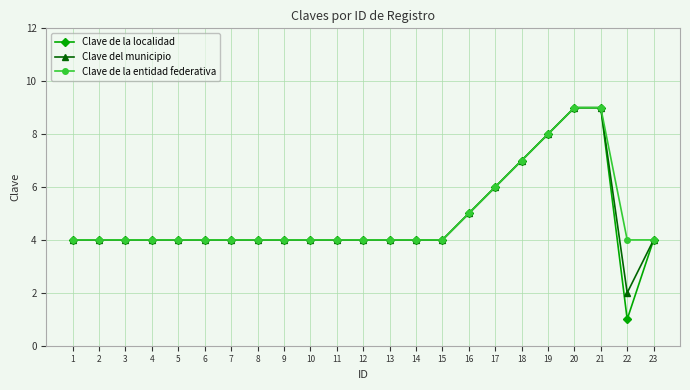

What is the highest value of the Clave del municipio series?

9